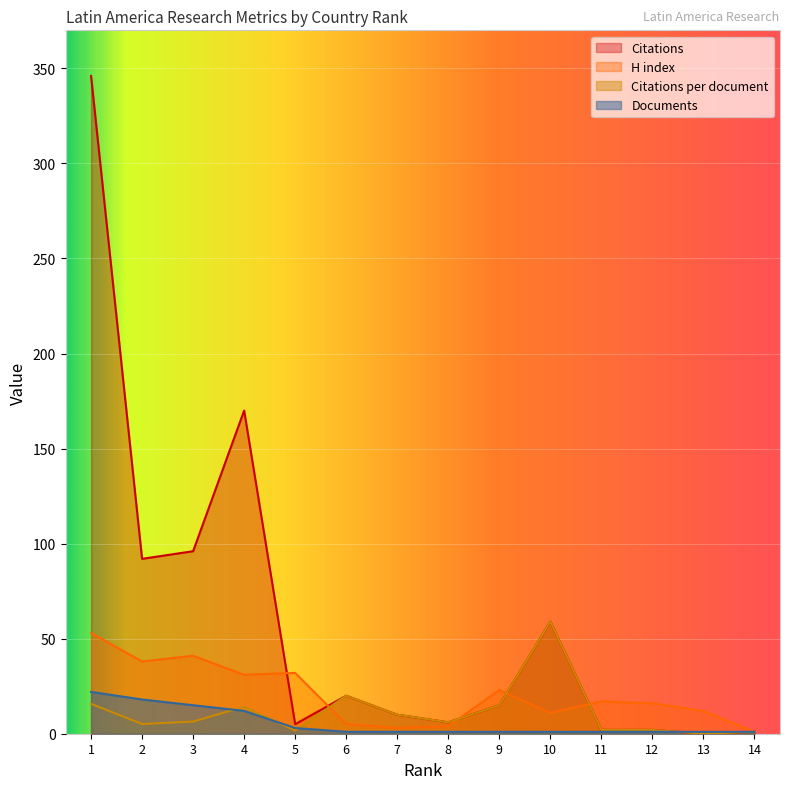

Reading left to right, transcribe all the data shown in this chart.

H index: 1=53.0	2=38.0	3=41.0	4=31.0	5=32.0	6=5.0	7=3.0	8=4.0	9=23.0	10=11.0	11=17.0	12=16.0	13=12.0	14=1.0
Citations: 1=346.0	2=92.0	3=96.0	4=170.0	5=5.0	6=20.0	7=10.0	8=6.0	9=15.0	10=59.0	11=2.0	12=2.0	13=0.0	14=1.0
Citations per document: 1=15.7	2=5.1	3=6.4	4=14.2	5=1.7	6=20.0	7=10.0	8=6.0	9=15.0	10=59.0	11=2.0	12=2.0	13=0.0	14=1.0
Documents: 1=22.0	2=18.0	3=15.0	4=12.0	5=3.0	6=1.0	7=1.0	8=1.0	9=1.0	10=1.0	11=1.0	12=1.0	13=1.0	14=1.0